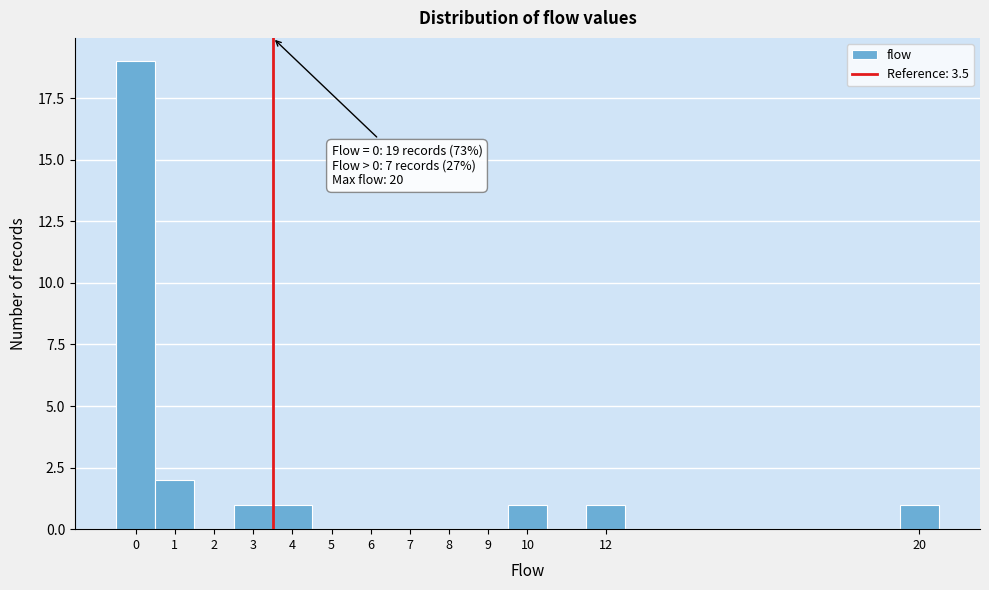

Over which range of the x-axis is the bar tallest?

-0.5 to 0.5